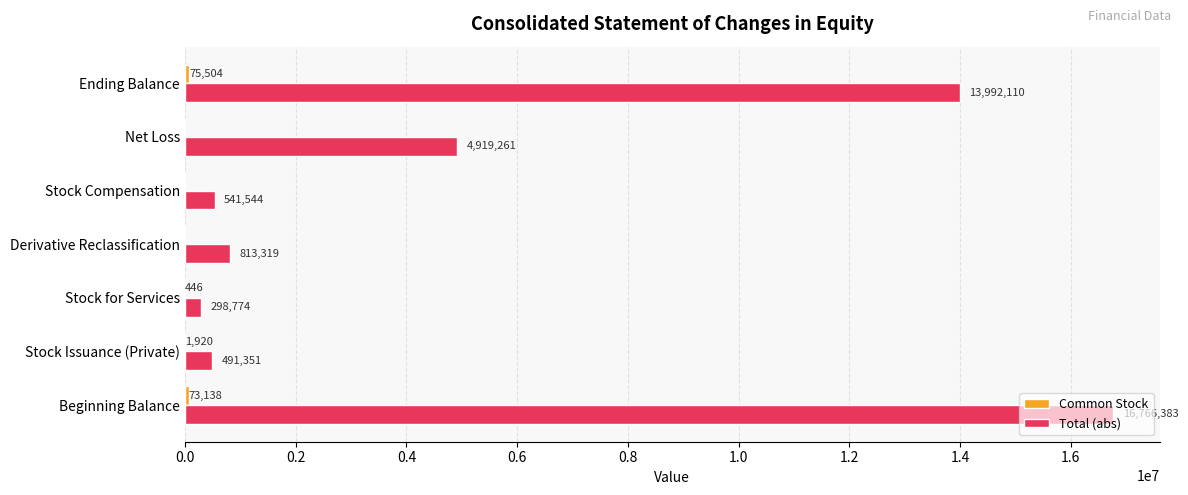

What is the average value of the Total (abs) series?

5403249